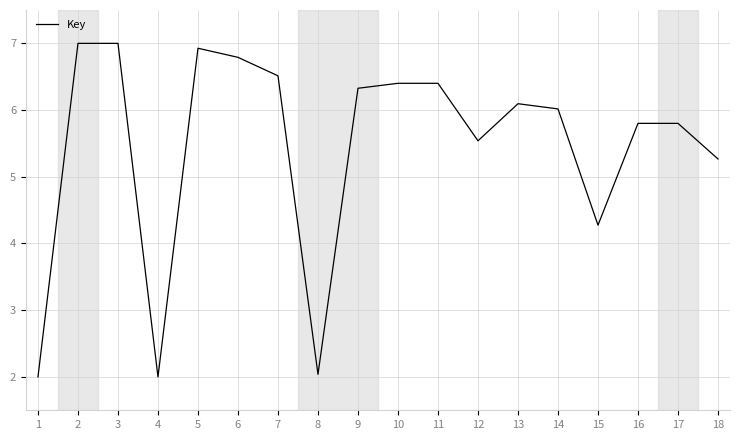

Reading left to right, list all the values displayed in this chart.

2.0	7.0	7.0	2.0	6.9	6.8	6.5	2.0	6.3	6.4	6.4	5.5	6.1	6.0	4.3	5.8	5.8	5.3